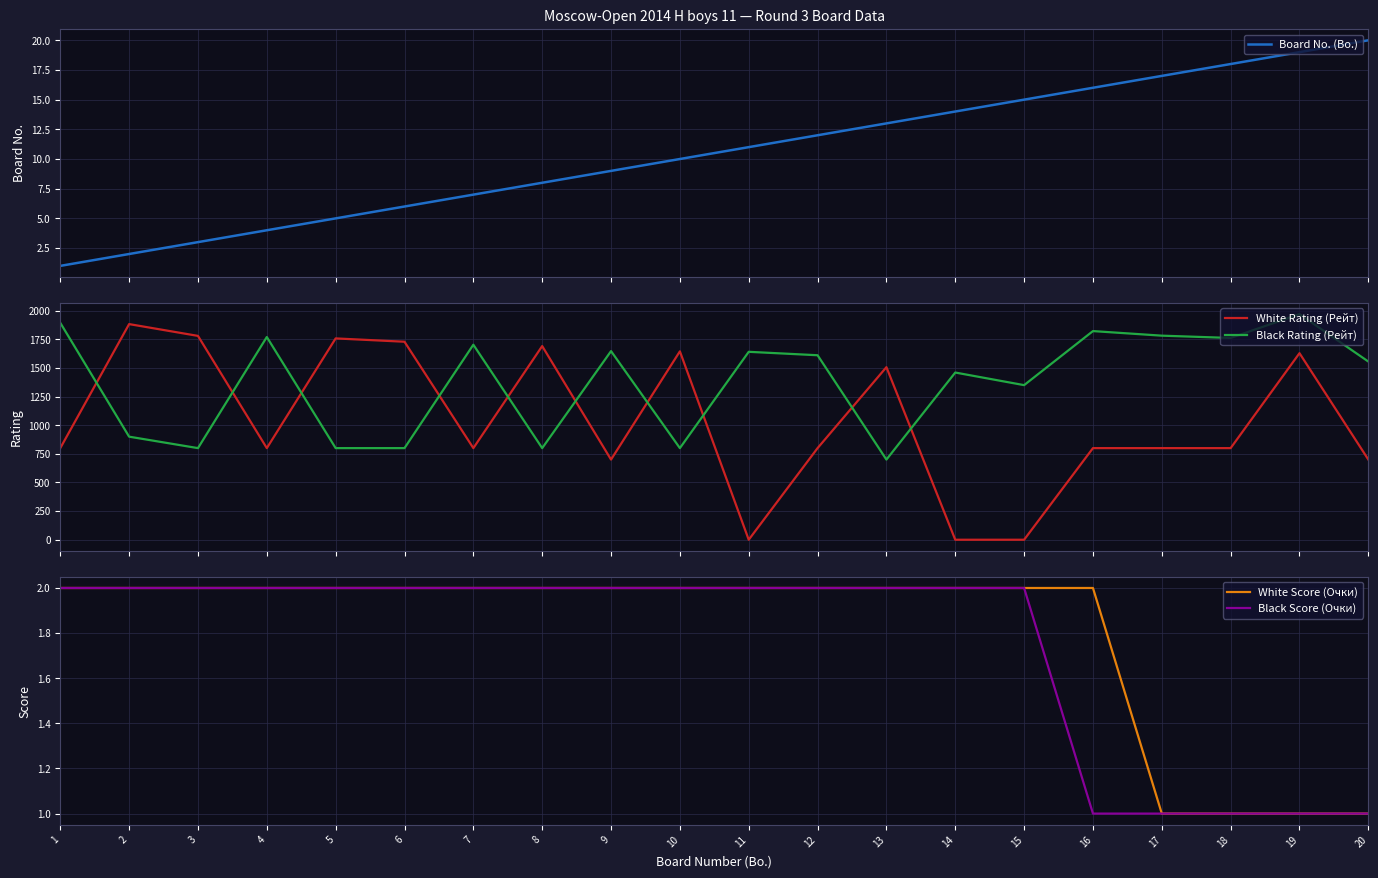

At which label does Black Rating (Рейт) reach its peak?

19